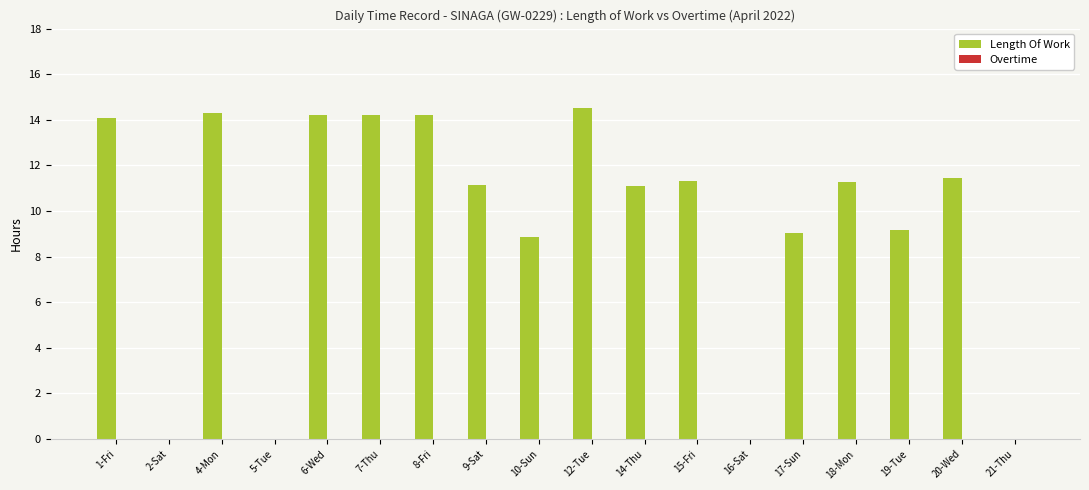

True or false: the data shows 6.8 at 1-Fri.

False